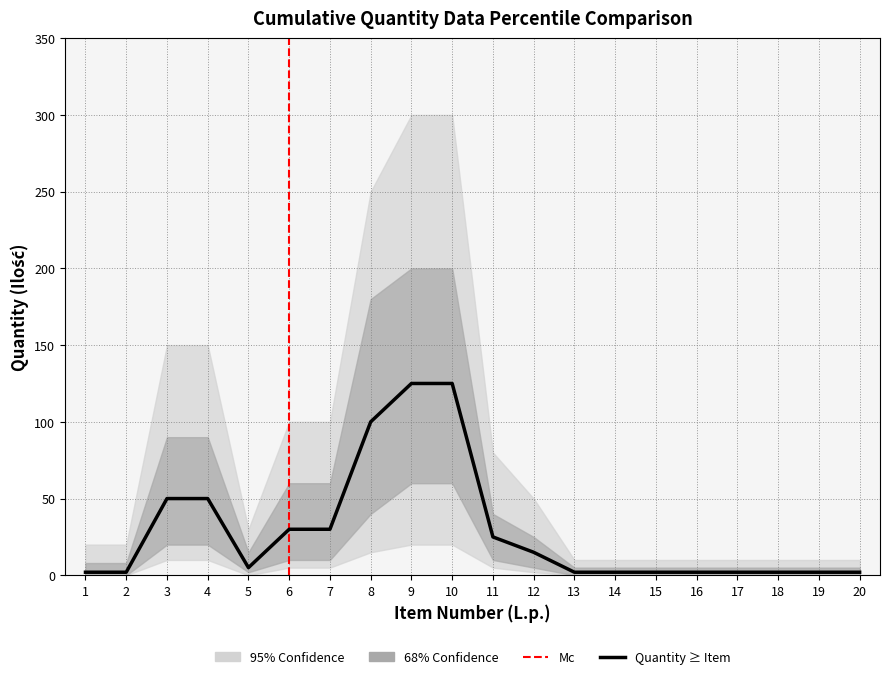

How many data points are less than 5?

10